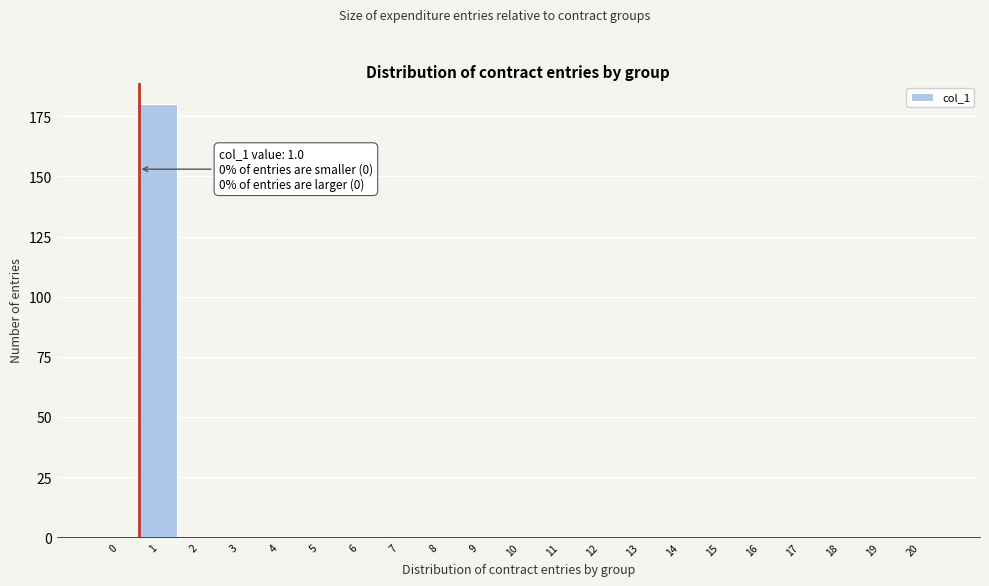

Reading left to right, extract all data points from this chart.

0=0	1=180	2=0	3=0	4=0	5=0	6=0	7=0	8=0	9=0	10=0	11=0	12=0	13=0	14=0	15=0	16=0	17=0	18=0	19=0	20=0